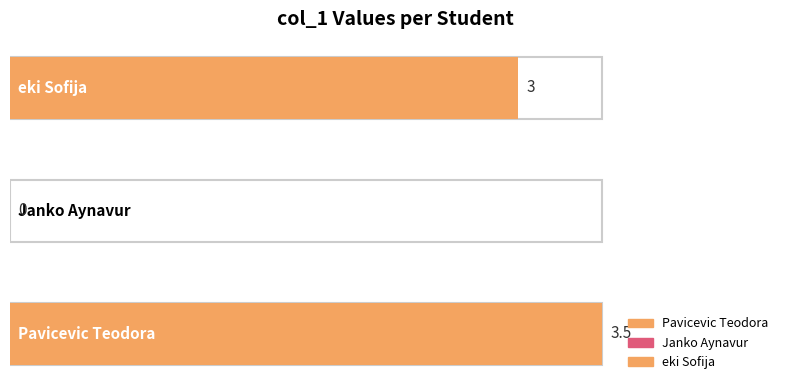

What is the change in value from Pavicevic Teodora to Janko Aynavur?

-3.5